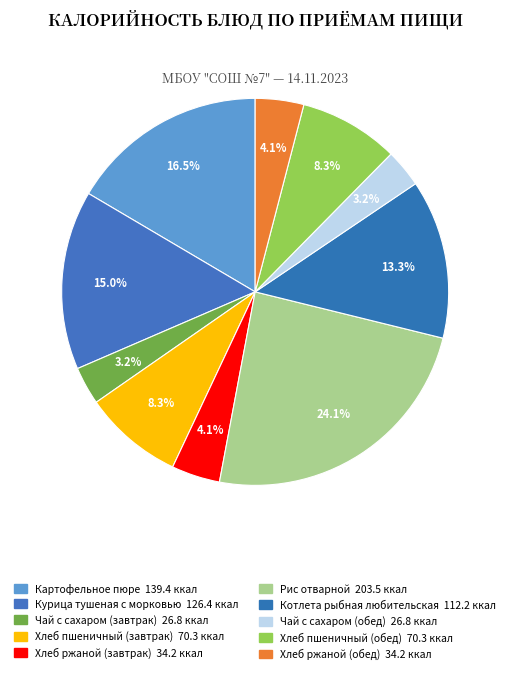

How many segments does this pie chart have?

10